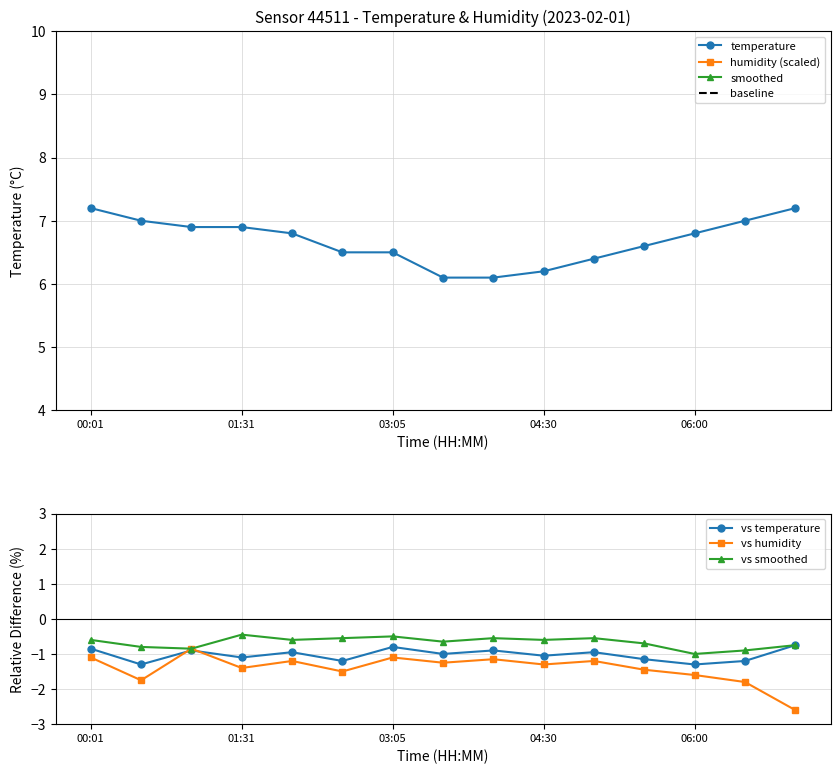

Approximately how many times larger is the value at 04:00 compared to 01:01?

0.9